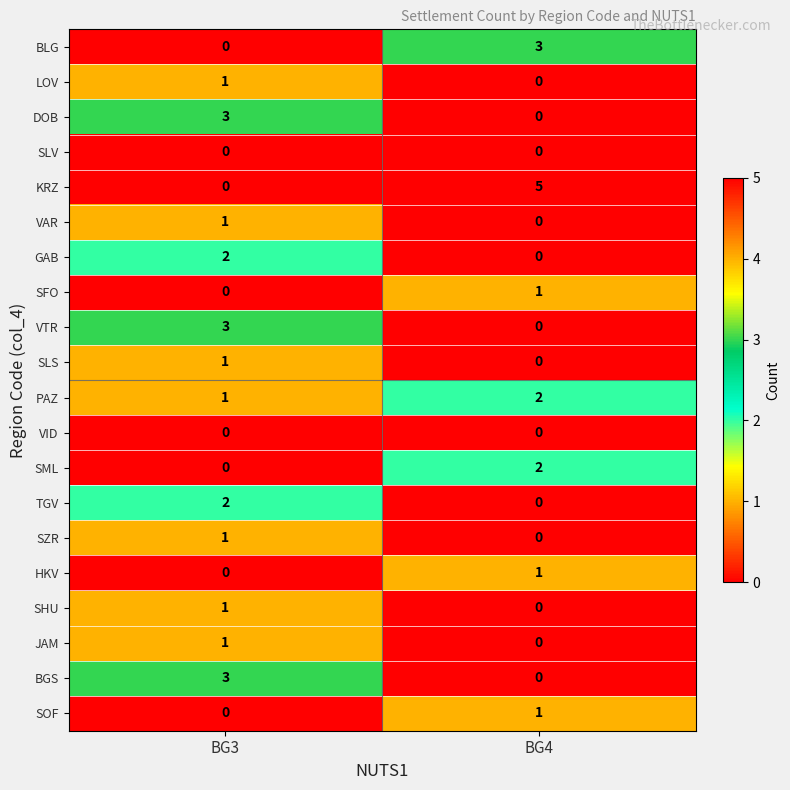

What is the total value across all series at BG3?

20